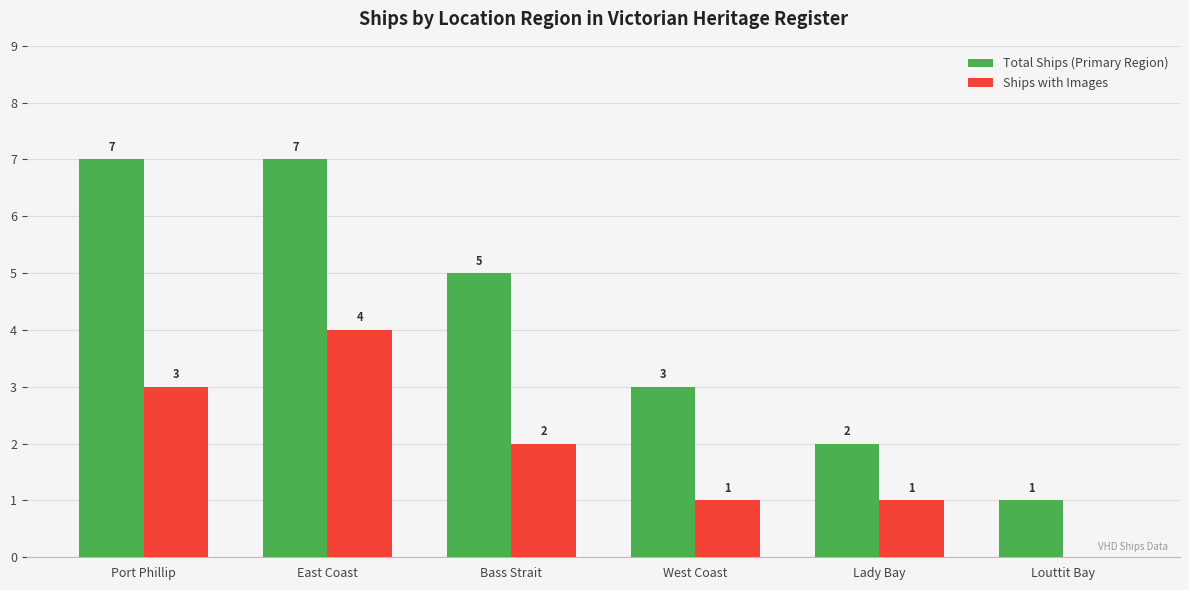

The value of Total Ships (Primary Region) at Bass Strait is 5. True or false?

True